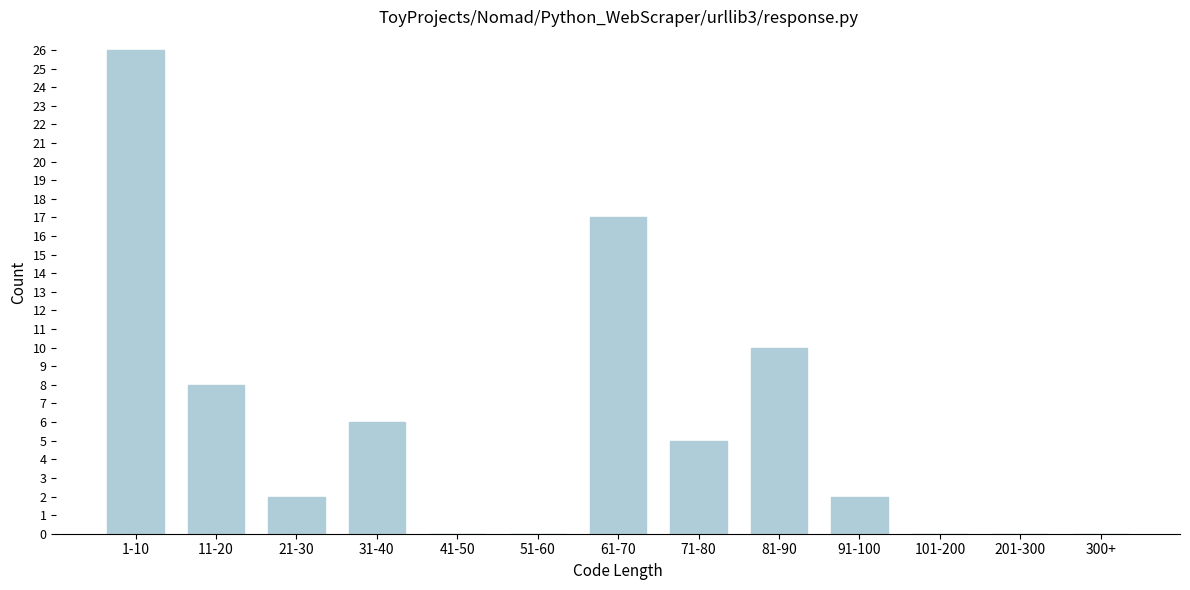

Reading right to left, extract all data points from this chart.

300+=0	201-300=0	101-200=0	91-100=2	81-90=10	71-80=5	61-70=17	51-60=0	41-50=0	31-40=6	21-30=2	11-20=8	1-10=26